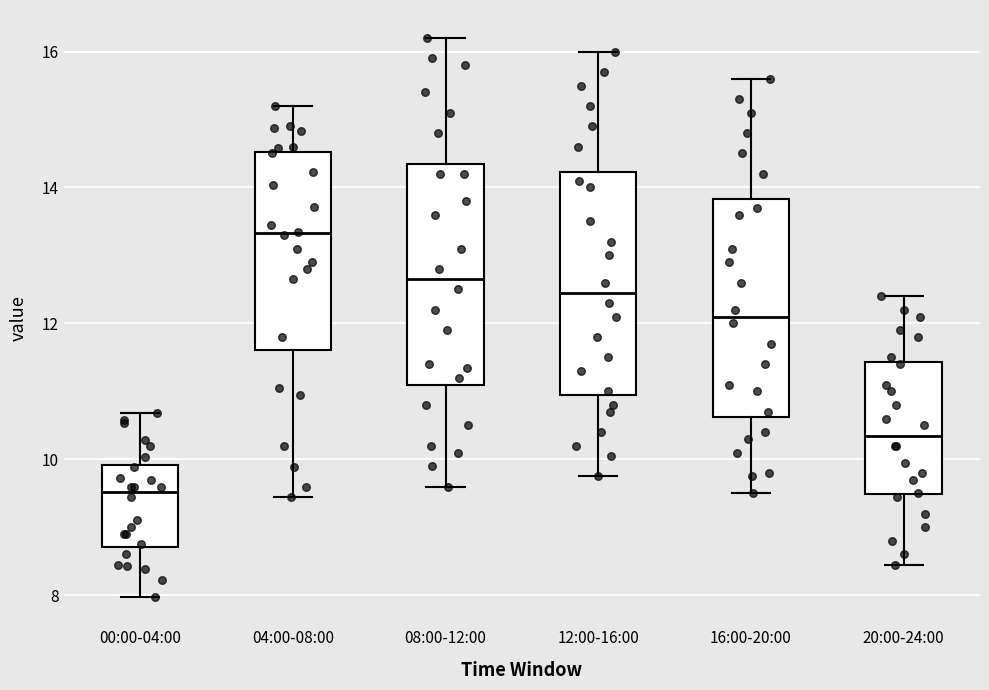

Where does the median line of the box for 00:00-04:00 sit on the y-axis? The values are not printed on the chart, so give them approximately, as read against the axis.

9.6